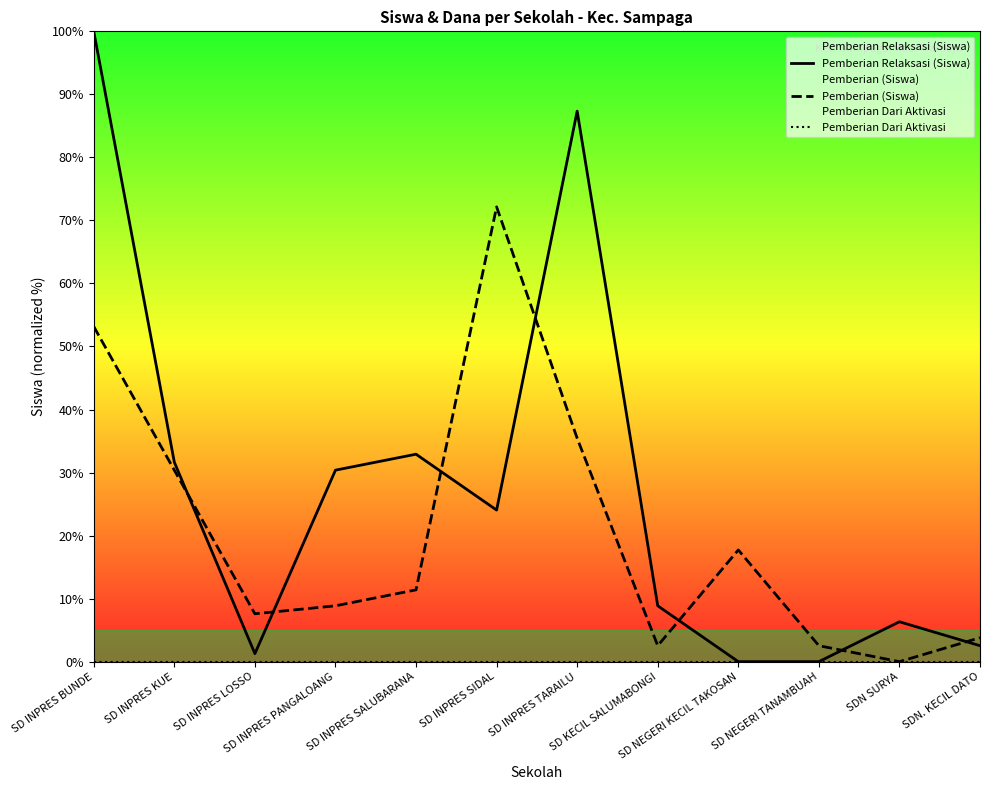

True or false: Pemberian Dari Aktivasi and Pemberian (Siswa) intersect in this chart.

False